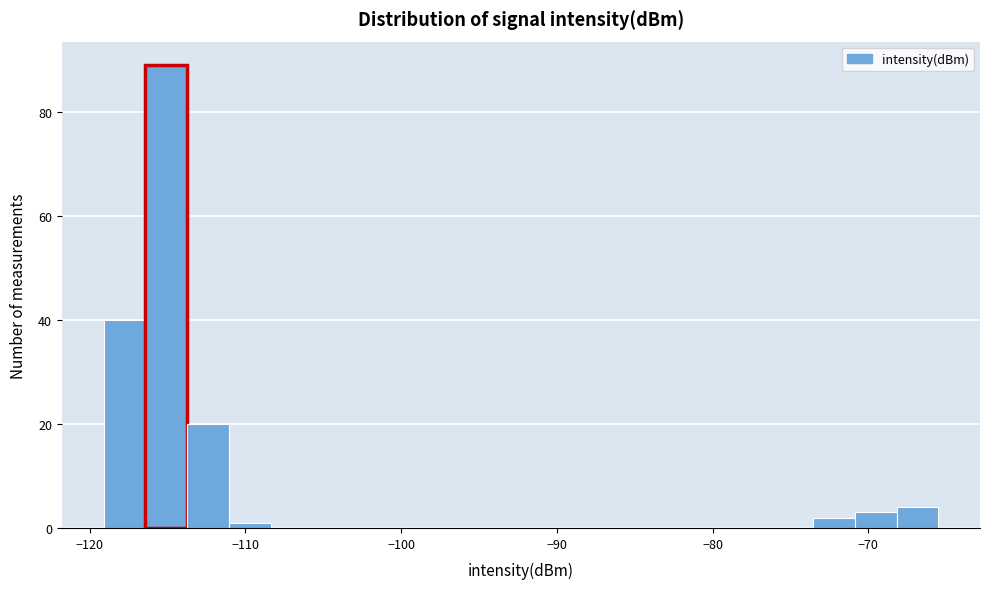

Read against the x-axis, roughly where is the centre of the tallest bar?

-115